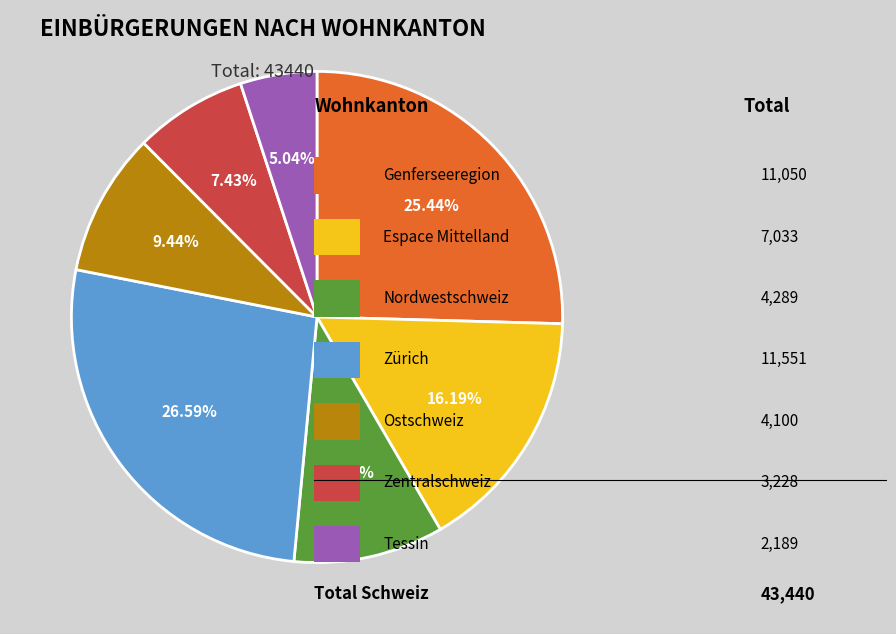

Is there any slice that represents more than half of the pie?

No